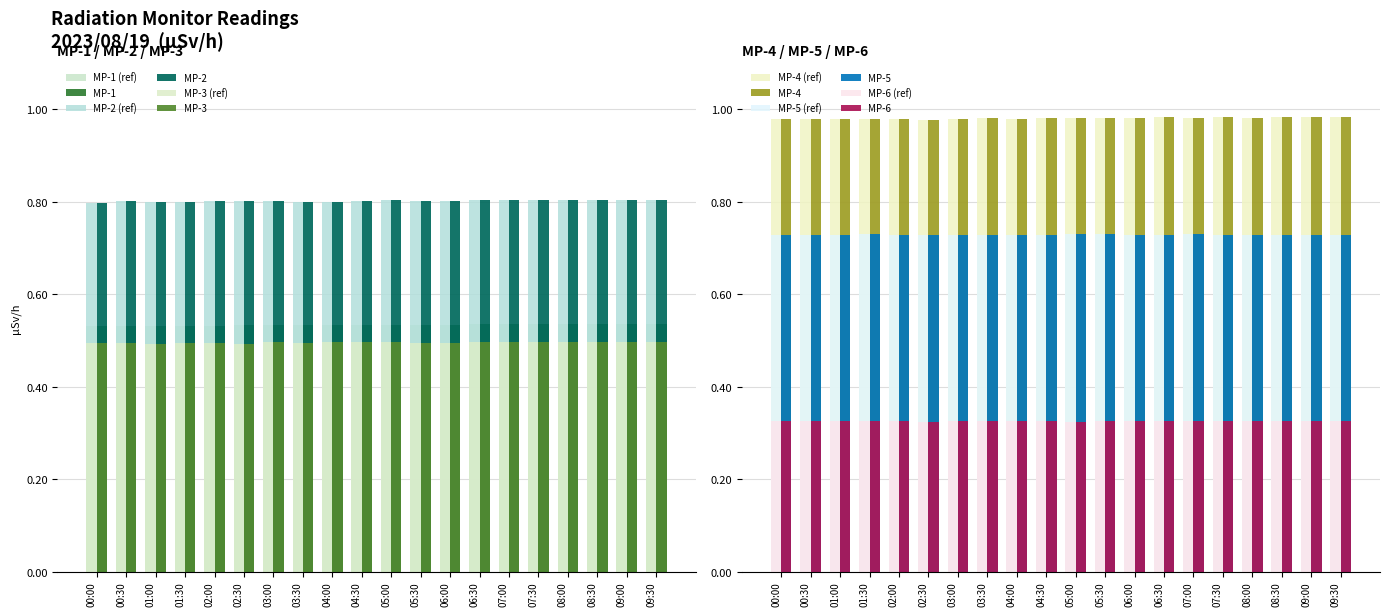

At which label is MP-6 closest to 0?

02:30